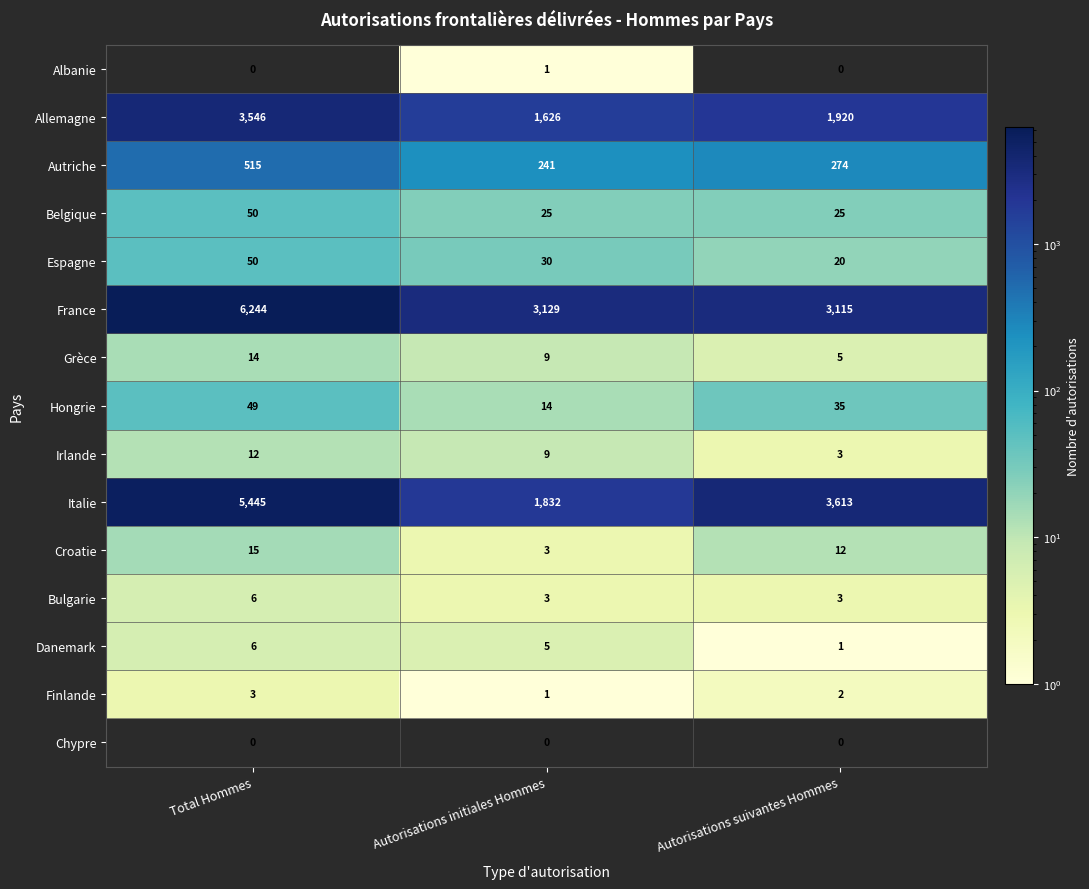

Rank the categories by Finlande value from highest to lowest.

Total Hommes, Autorisations suivantes Hommes, Autorisations initiales Hommes